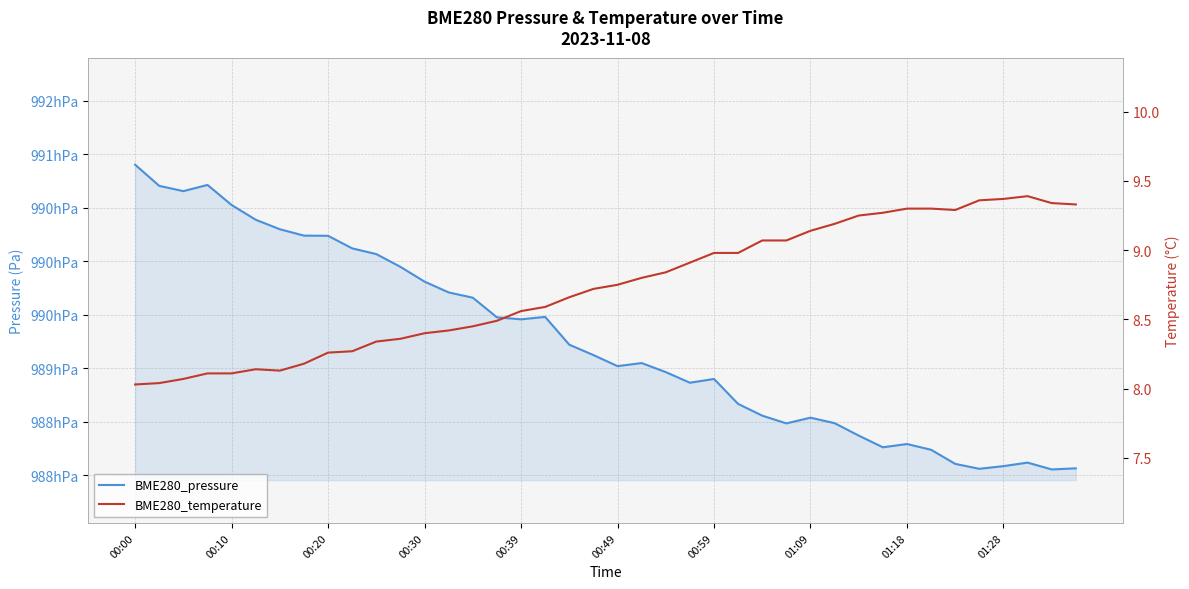

Is it true that BME280_pressure equals 165519.7 at 37?

False